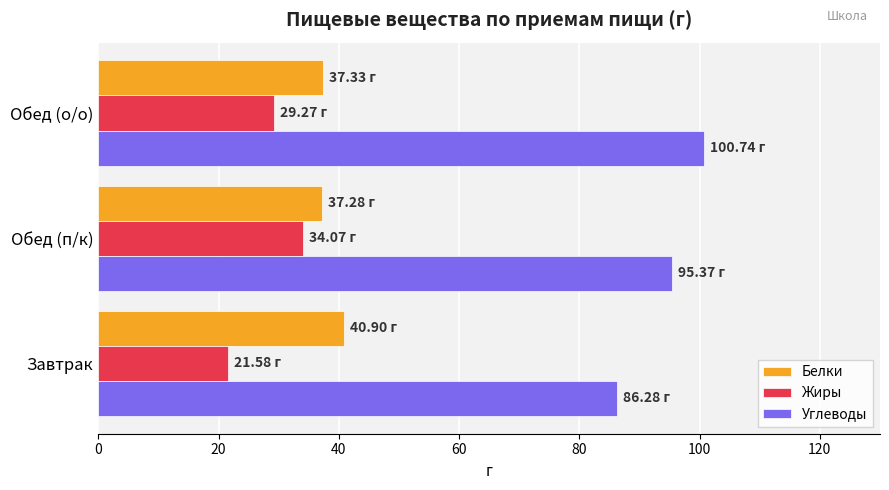

Where is Углеводы nearest to the value 93?

Обед (п/к)